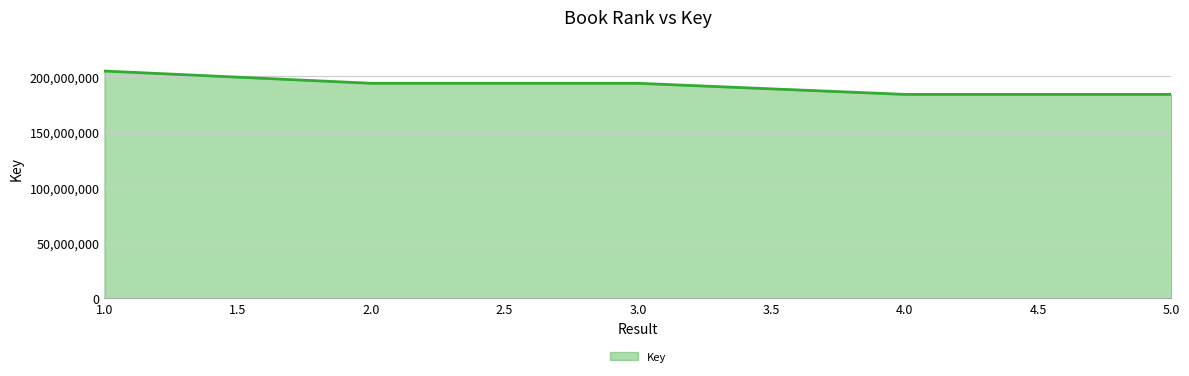

What is the difference between the values at 1.0 and 5.0?

21054278